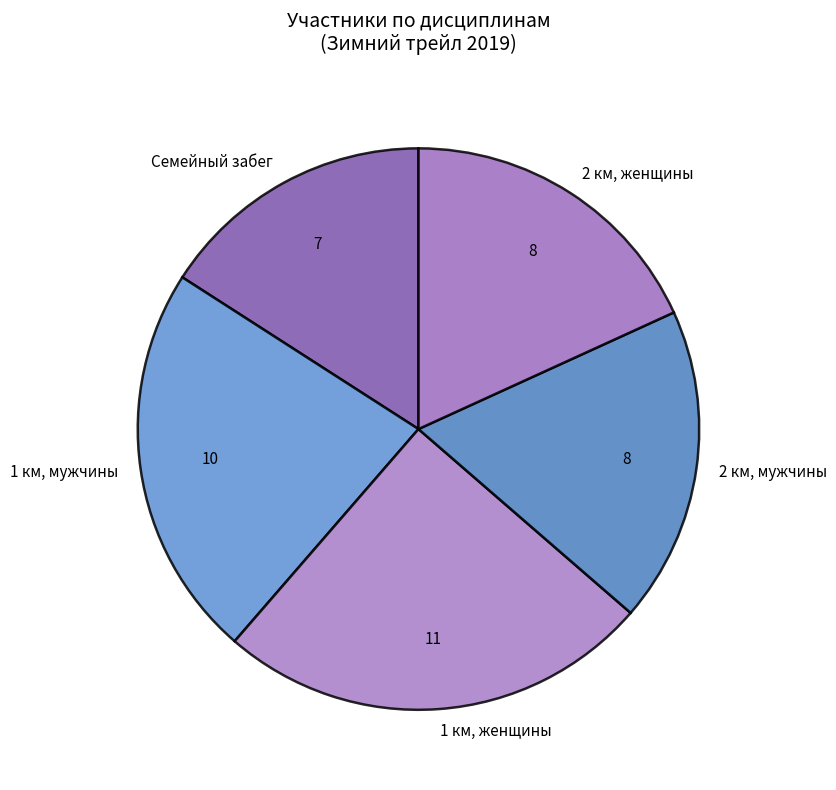

Is there a majority slice in this chart?

No